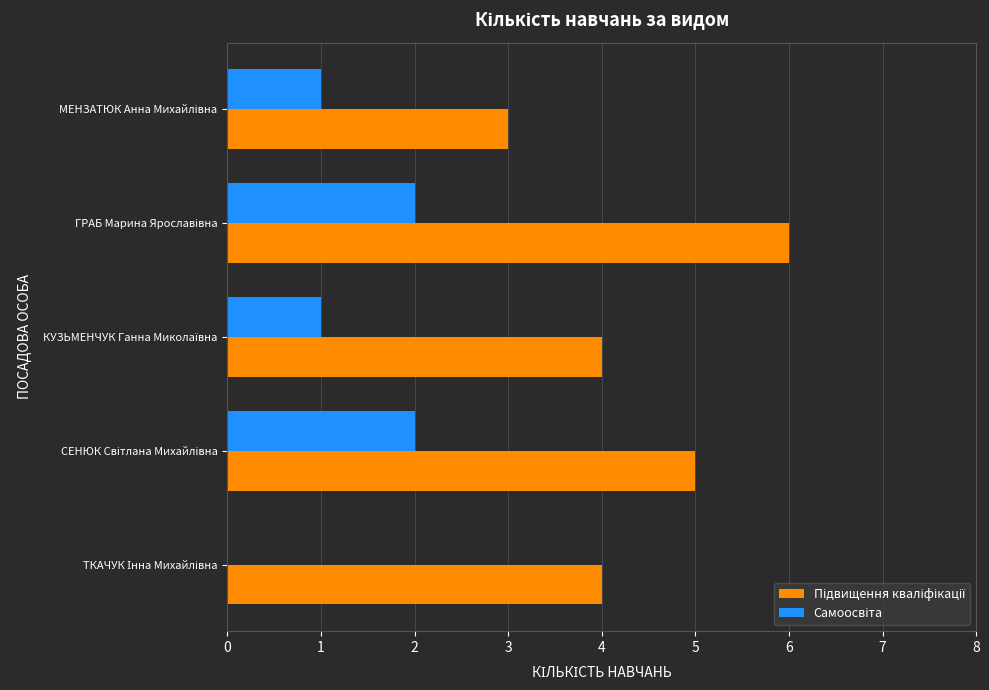

What is the greatest value displayed?

6